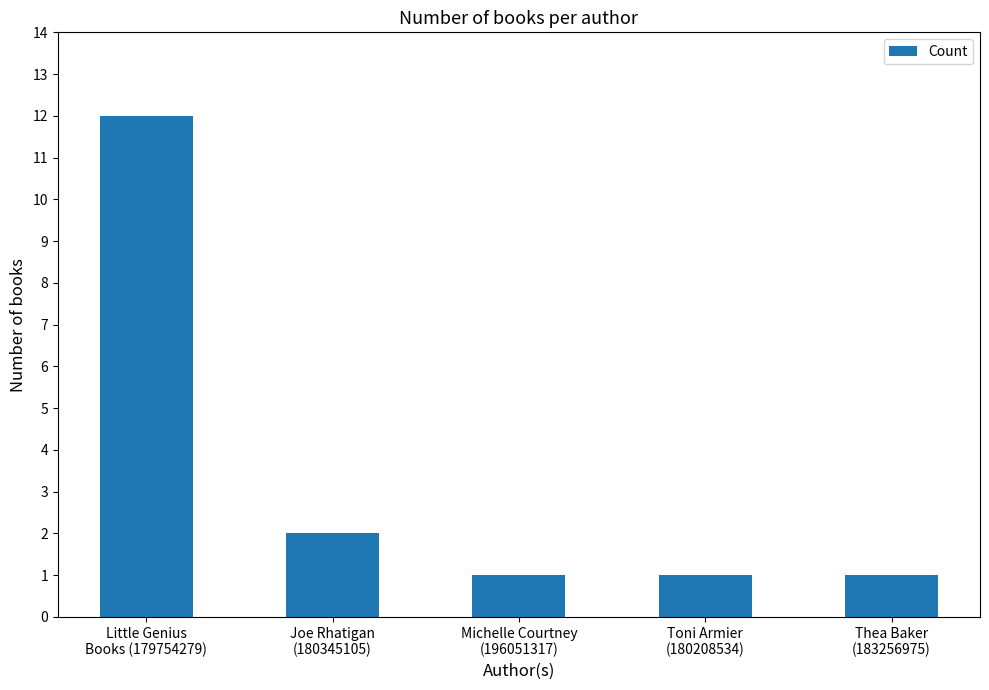

What position from the left is Joe Rhatigan
(180345105)?

2